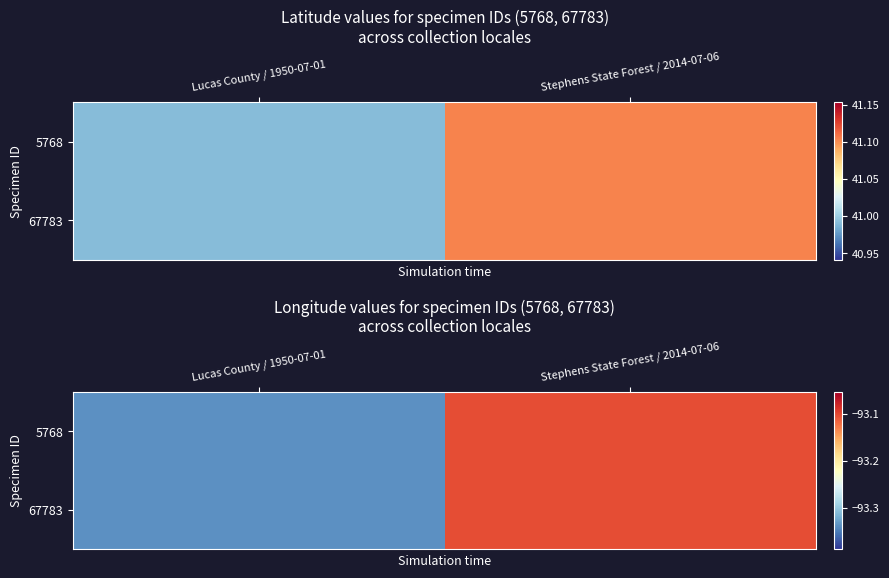

At which label does 5768 reach its minimum?

Lucas County / 1950-07-01